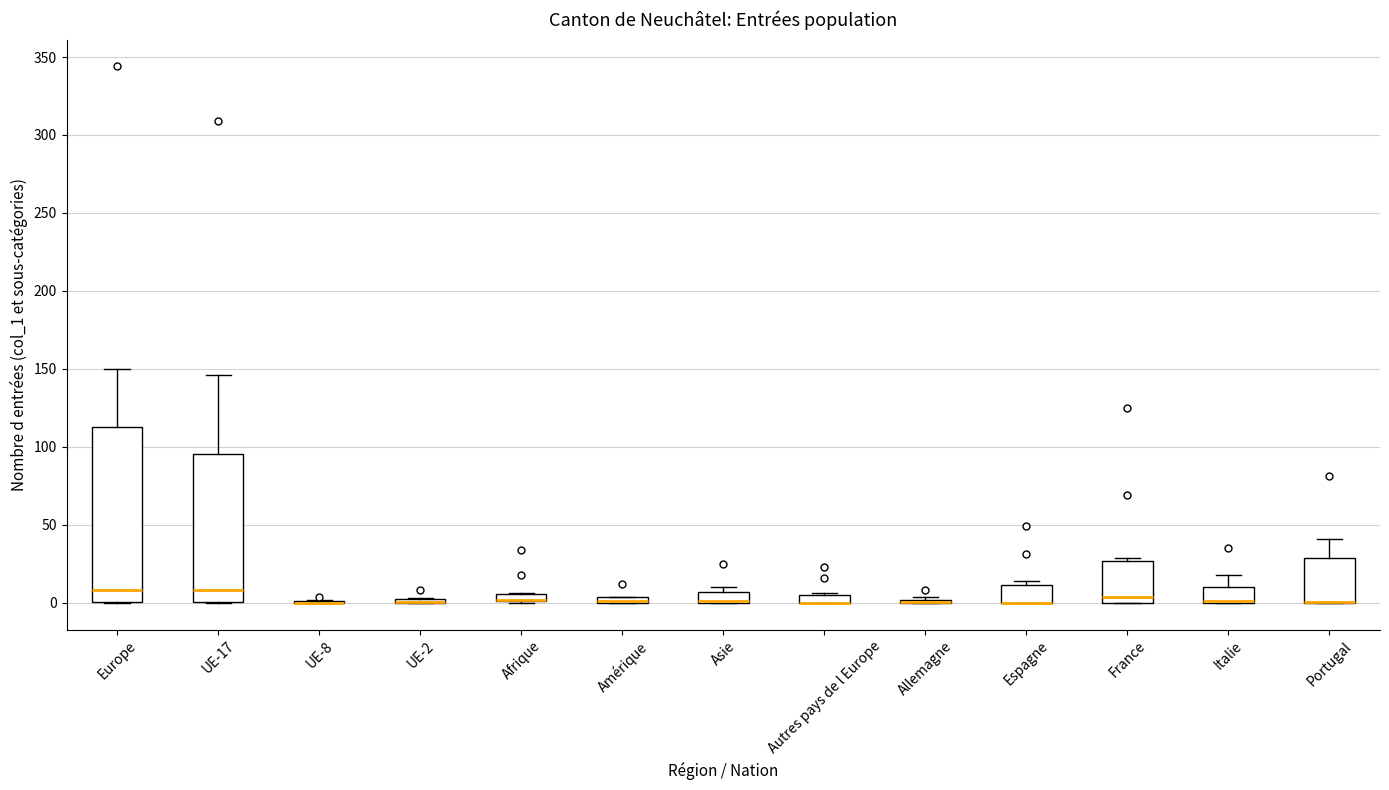

Comparing the boxes themselves (not the whiskers), which one is the tallest?

Europe